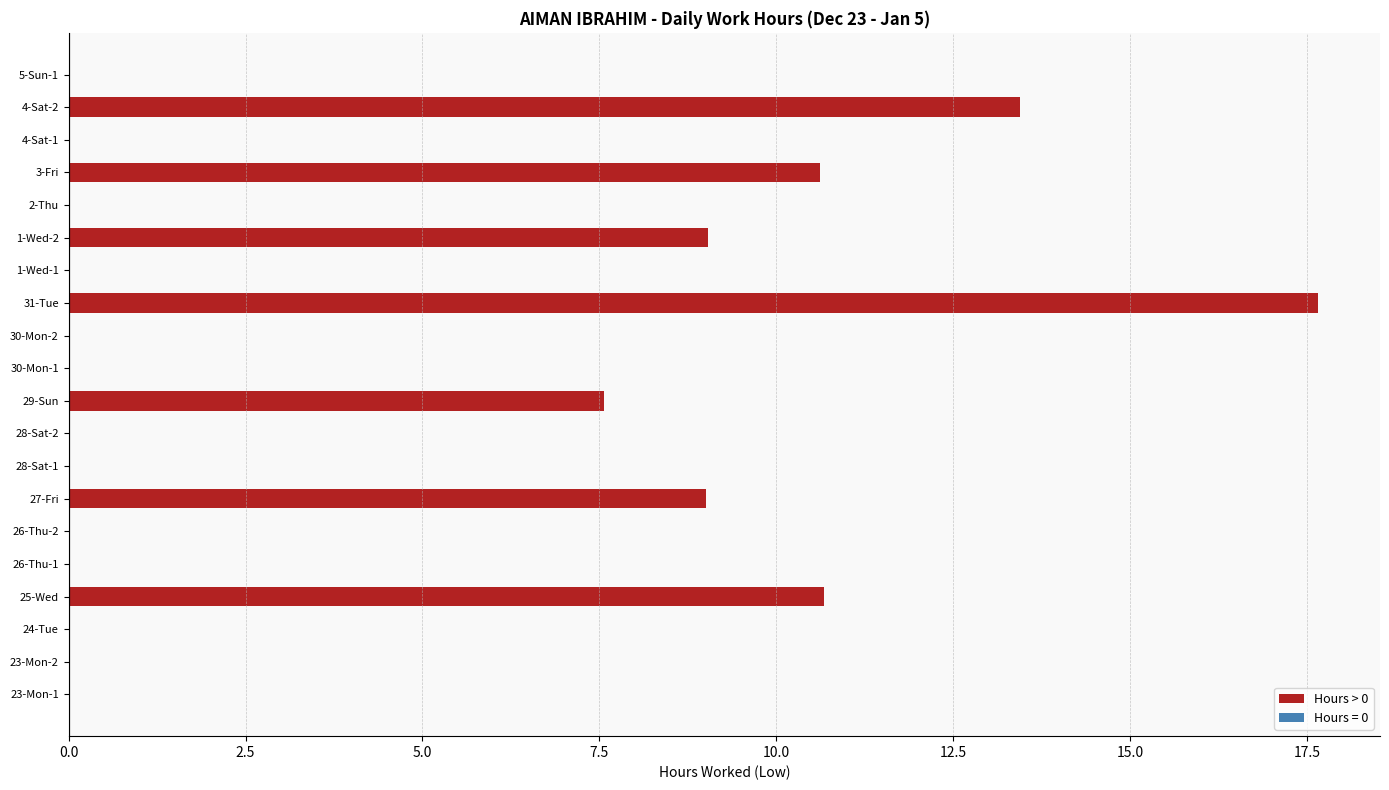

What is the sum of all values?

78.0